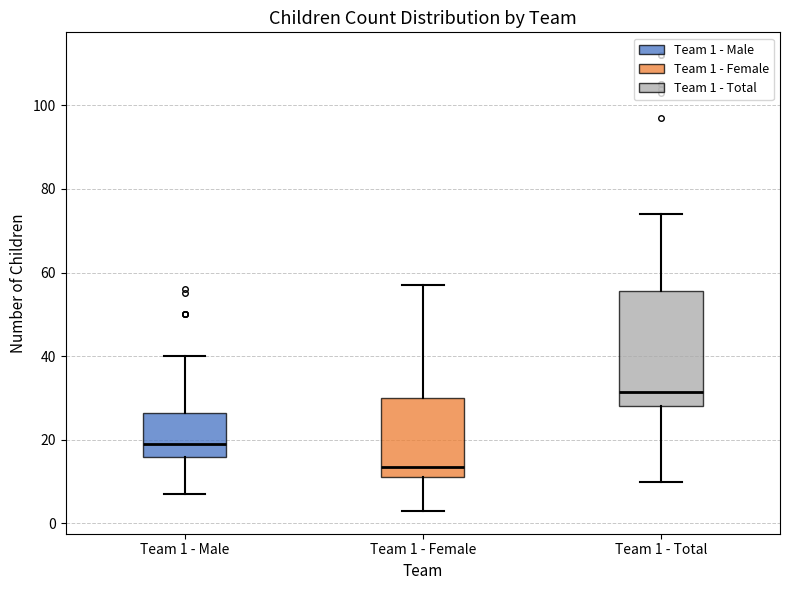

Reading left to right, read every box against the y-axis: the position of its median line, the range the box covers, and the ends of its whiskers. The values are not printed on the chart, so give them approximately, as read against the axis.

Team 1 - Male: median 20, box 16 to 26, whiskers 8 to 40
Team 1 - Female: median 14, box 12 to 30, whiskers 4 to 58
Team 1 - Total: median 32, box 28 to 56, whiskers 10 to 74